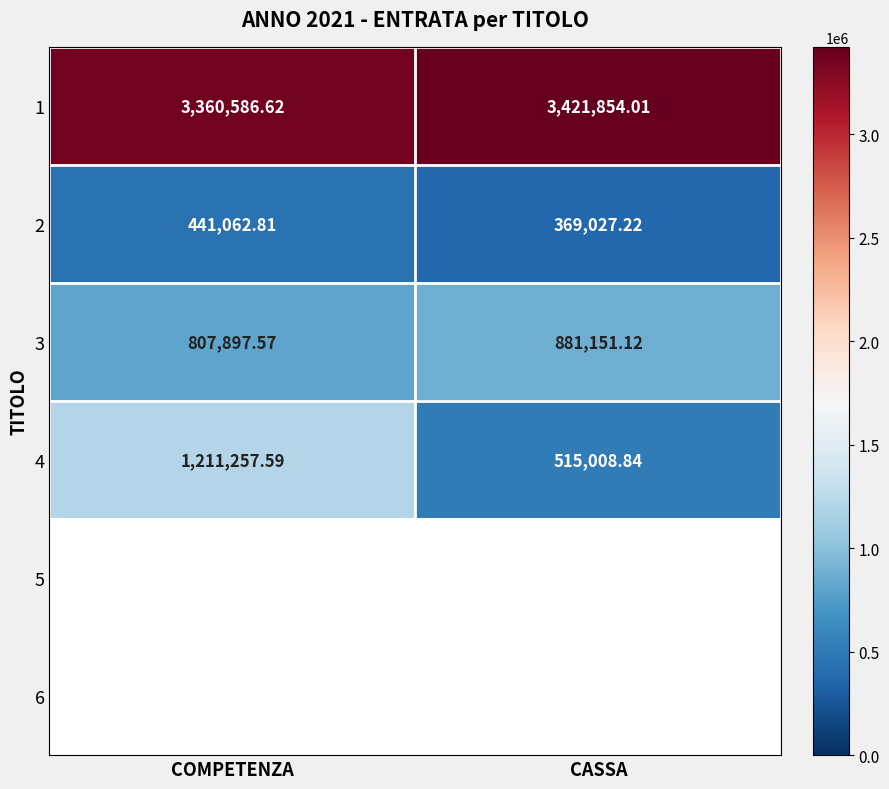

At which label is 2 closest to 405045?

CASSA